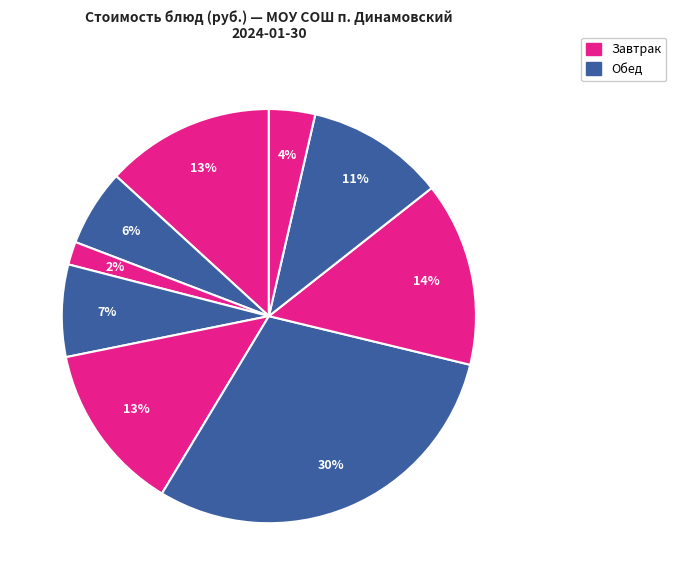

Count the number of slices in the pie.

9